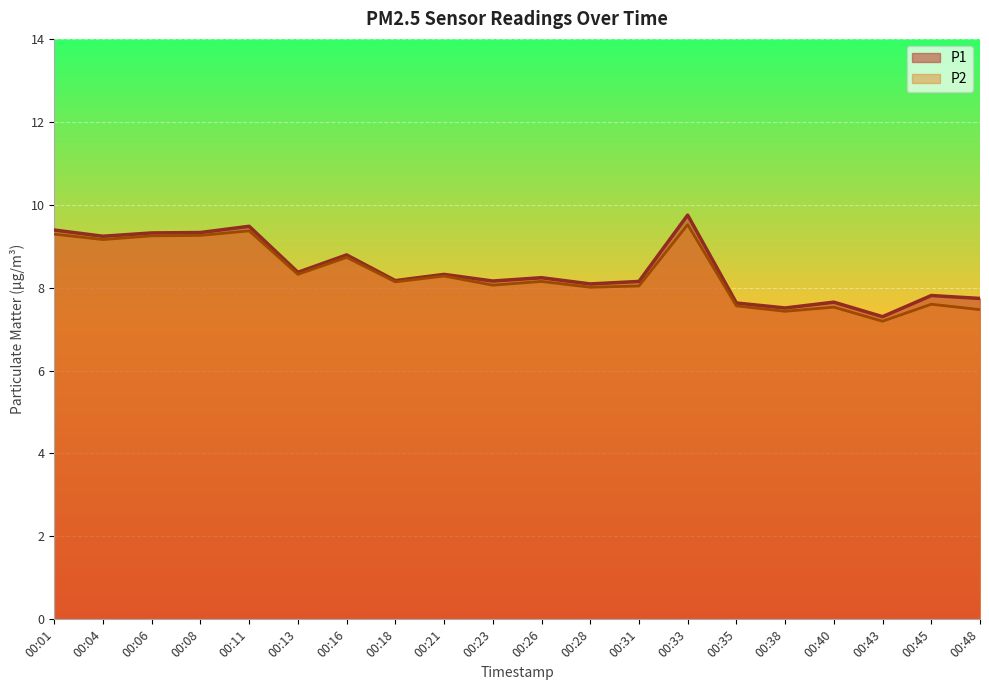

What is the difference between the P1 values at 00:48 and 00:43?

0.4